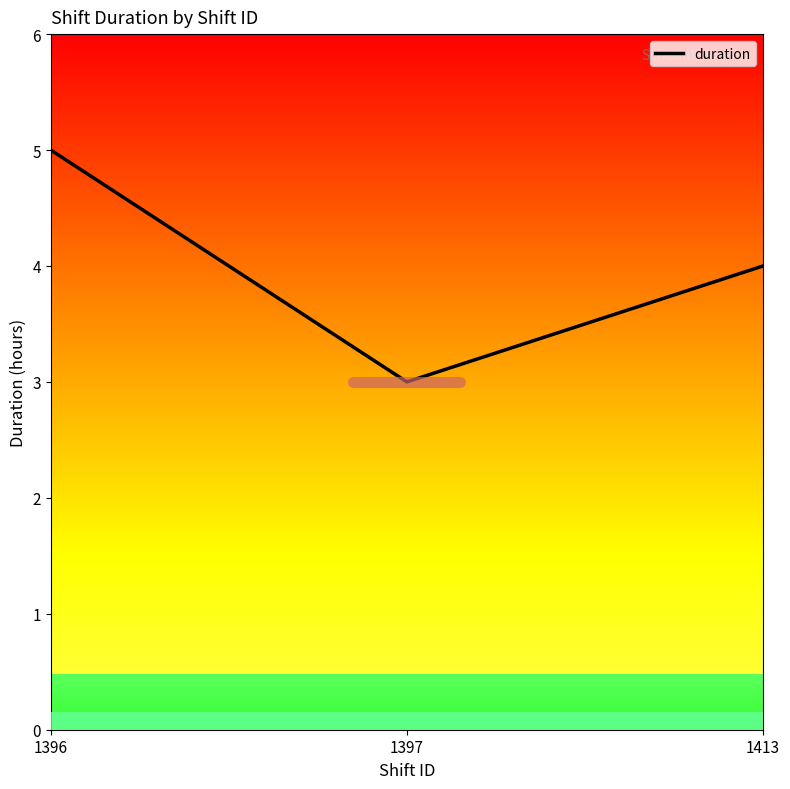

Which has a higher value, 1396 or 1413?

1396